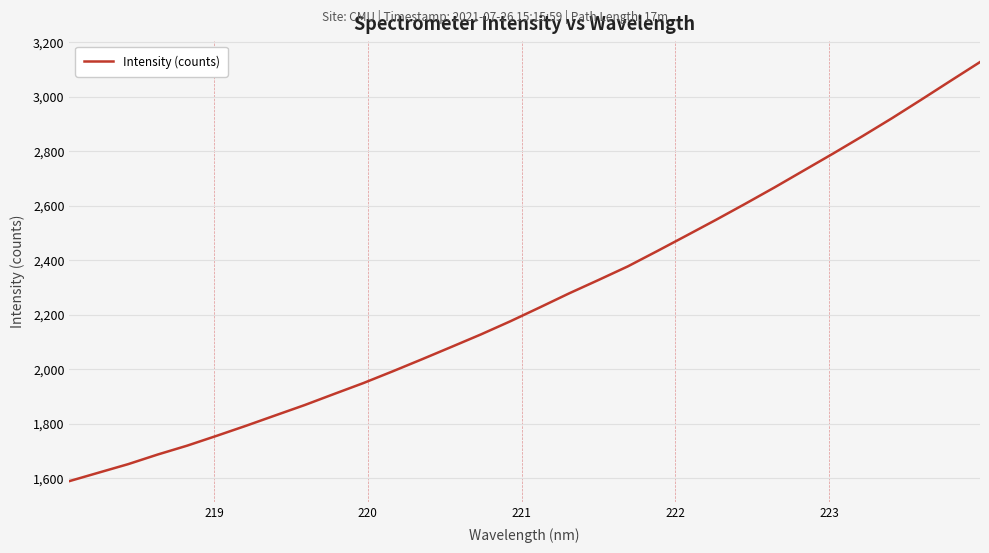

What is the difference between the maximum and minimum values?

1537.4